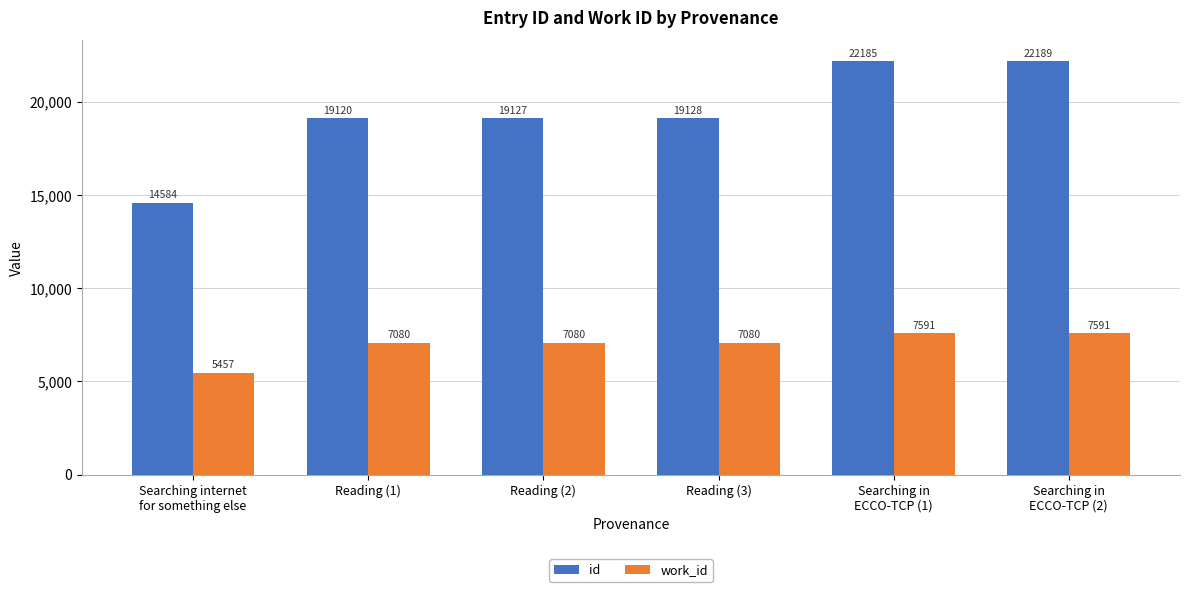

Which series has the widest spread of values?

id